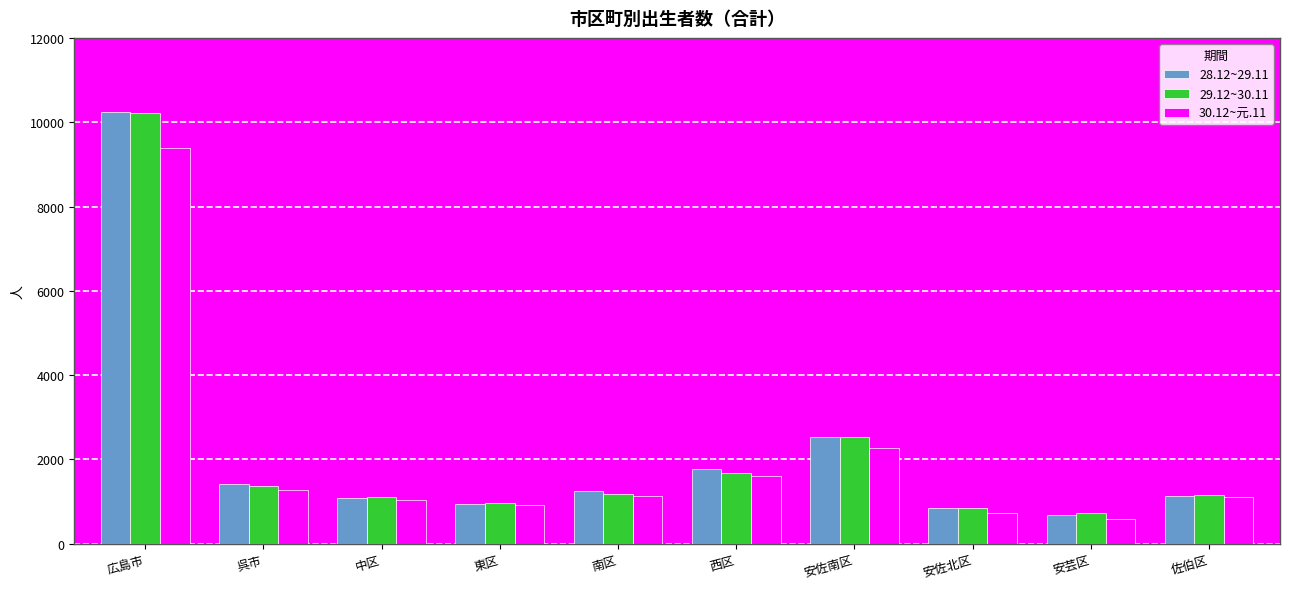

Count the number of categories in the chart.

10